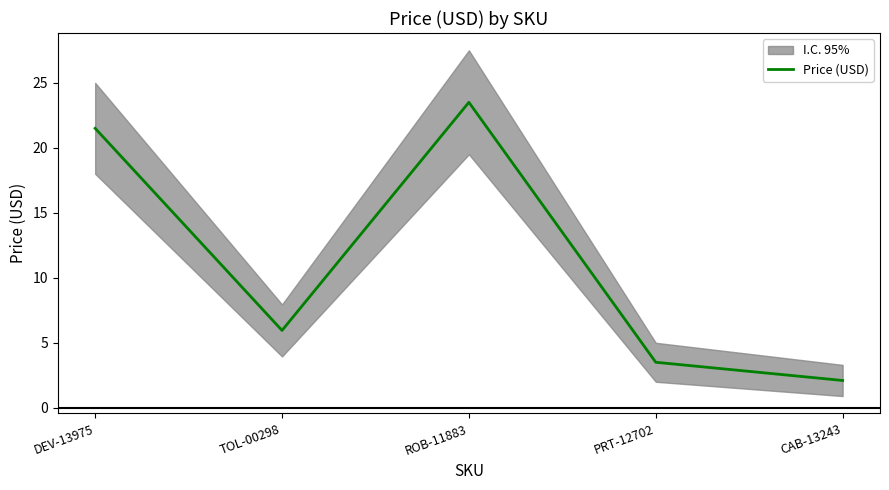

True or false: the data shows 3.7 at TOL-00298.

False